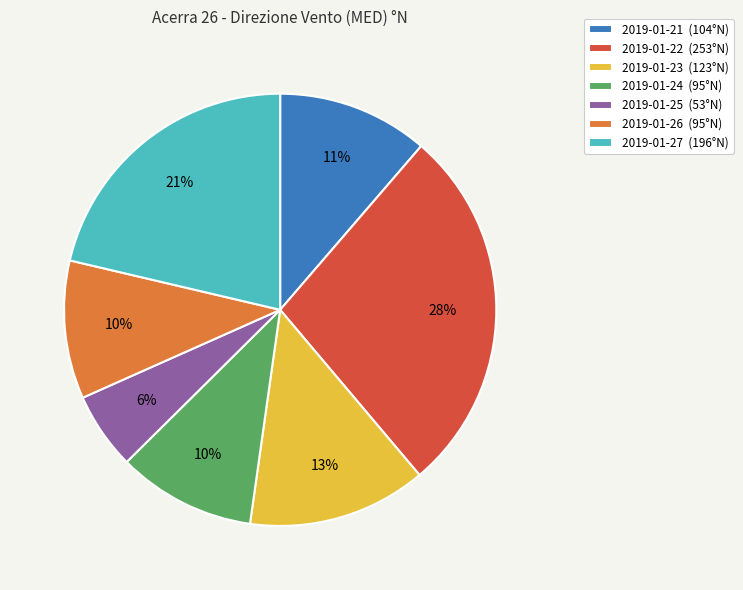

Combined, do 2019-01-25 and 2019-01-26 account for over 50%?

No